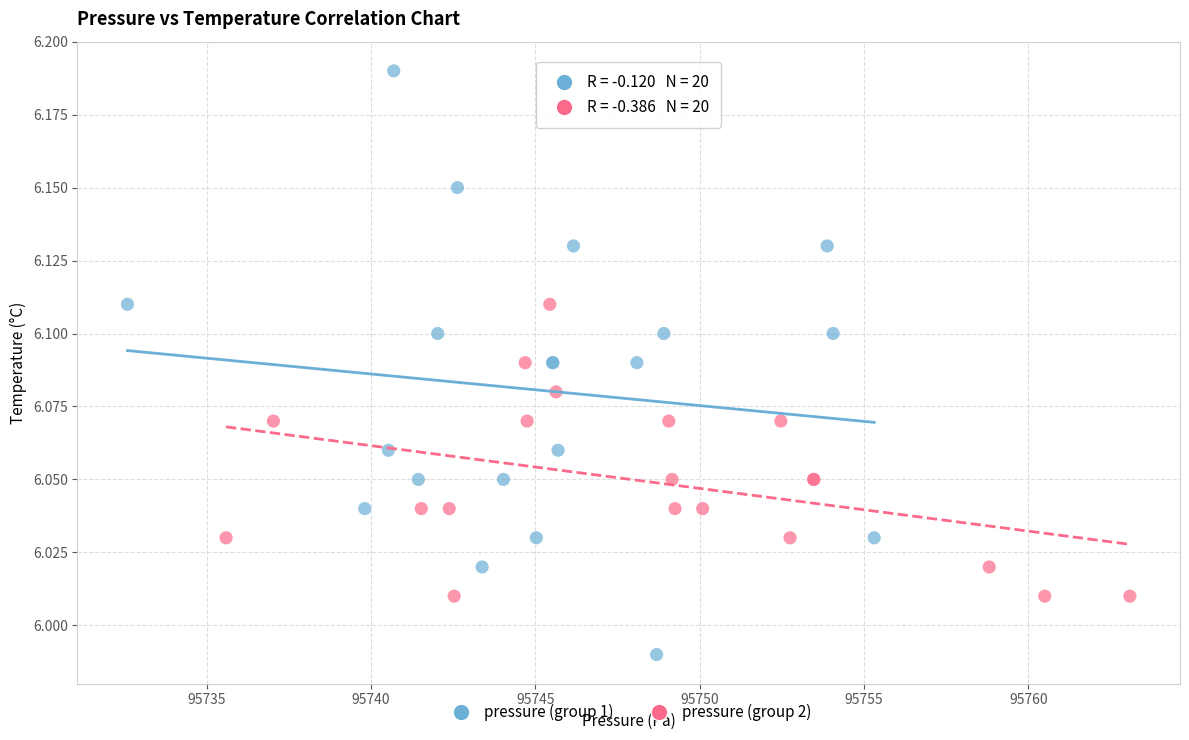

Which series has the largest Y range (max minus min)?

pressure (group 1)